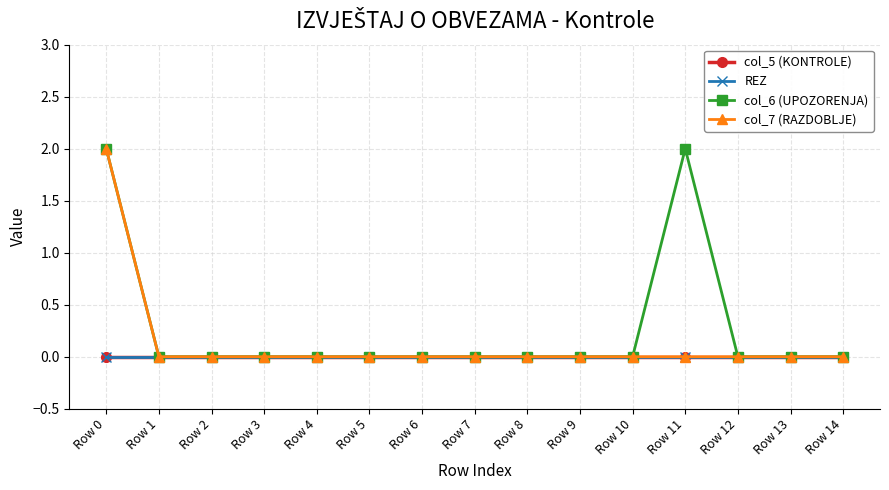

True or false: col_7 (RAZDOBLJE) and col_5 (KONTROLE) cross at least once.

False